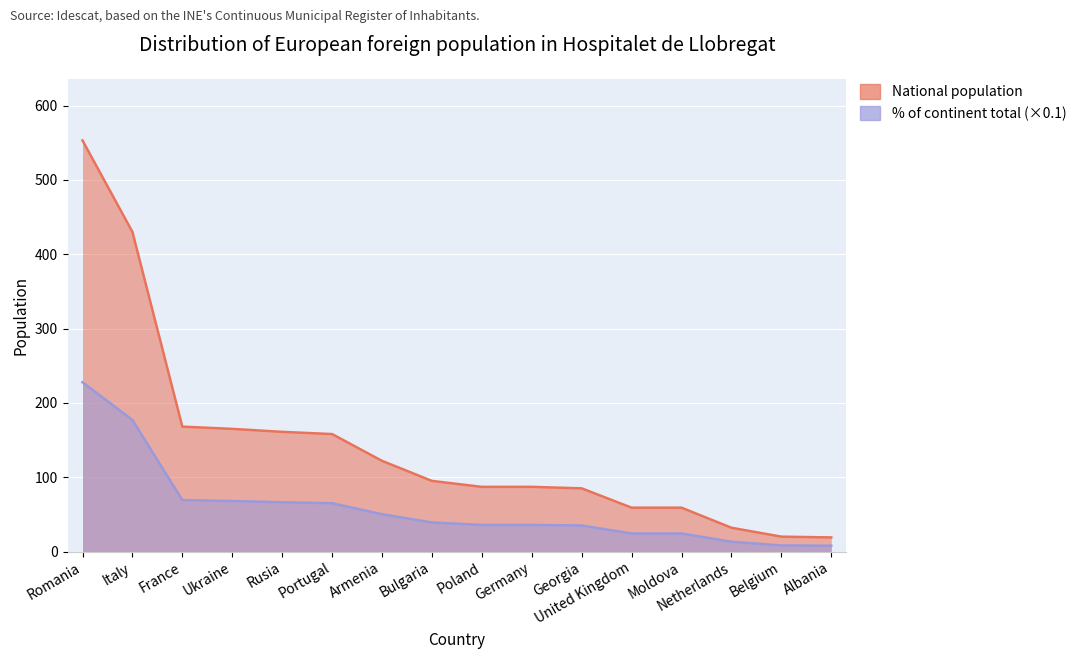

How many series are shown in this chart?

2